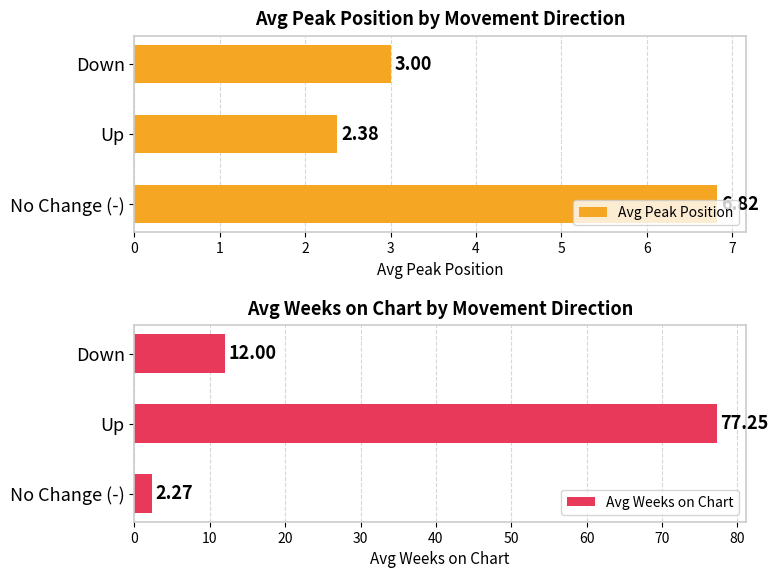

What is the value of the Avg Weeks on Chart bar at the 1st from the left?

2.3